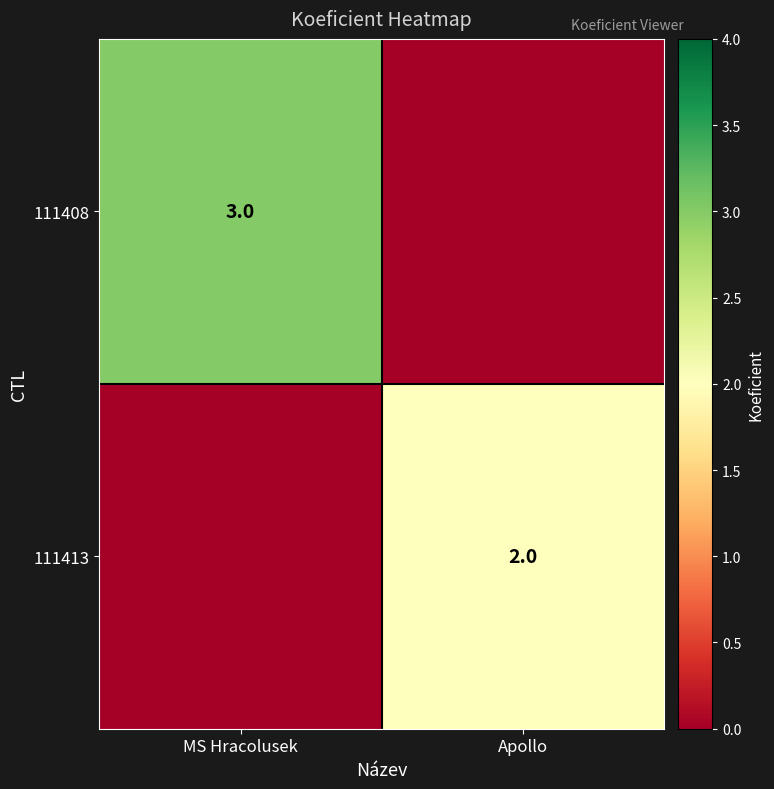

The value of 111408 at MS Hracolusek is 1. True or false?

False